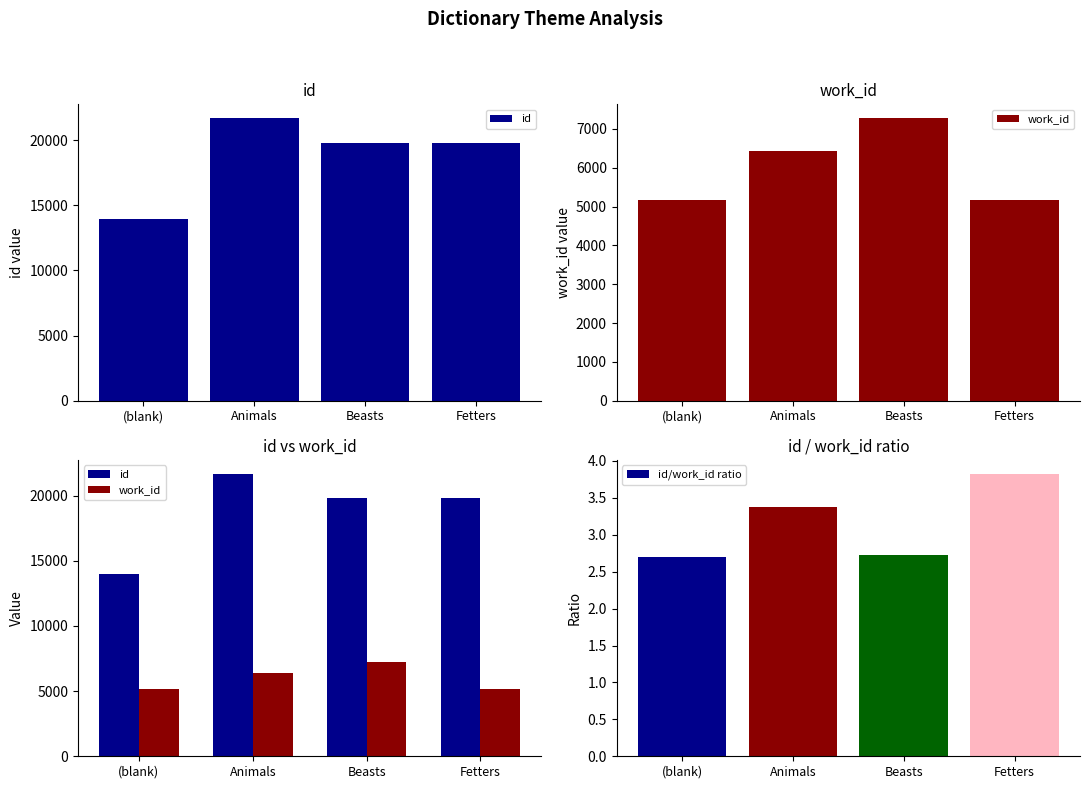

List the series in order of their peak value, highest first.

id, work_id, id/work_id ratio